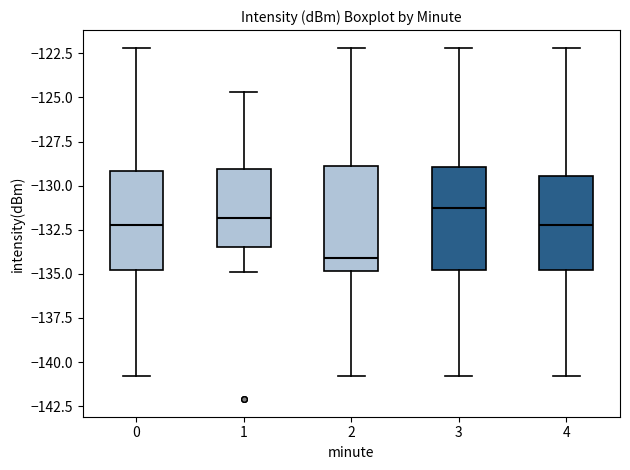

Where does the lower whisker of the box at x = 4 end on the y-axis? The values are not printed on the chart, so give them approximately, as read against the axis.

-141.0